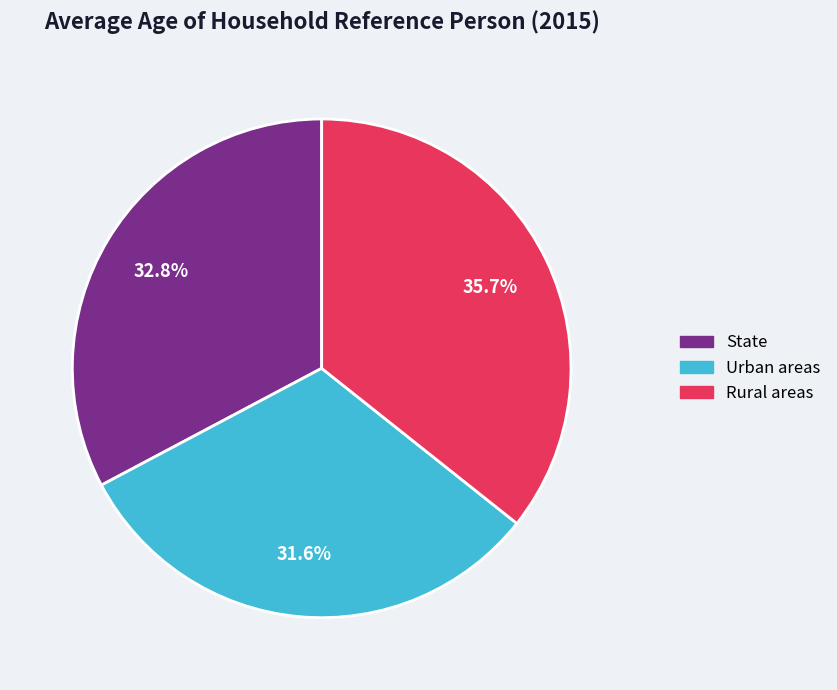

What is the ratio of the value at Urban areas to the value at Rural areas?

0.9